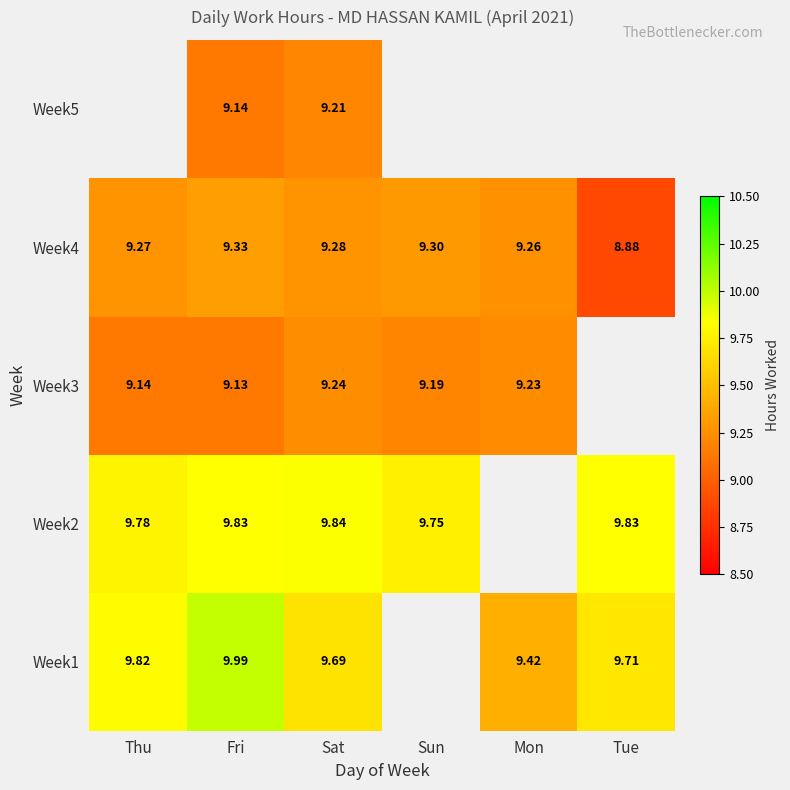

Is the value of Week4 at Fri greater than the value of Week2 at Fri?

No